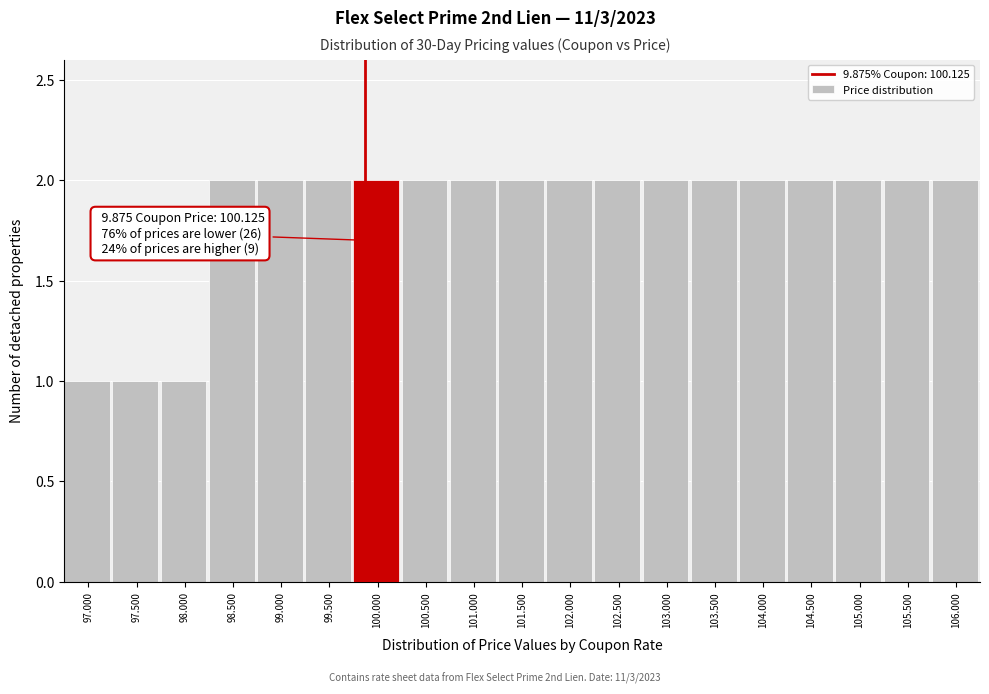

Reading left to right, transcribe all the data shown in this chart.

1	1	1	2	2	2	2	2	2	2	2	2	2	2	2	2	2	2	2